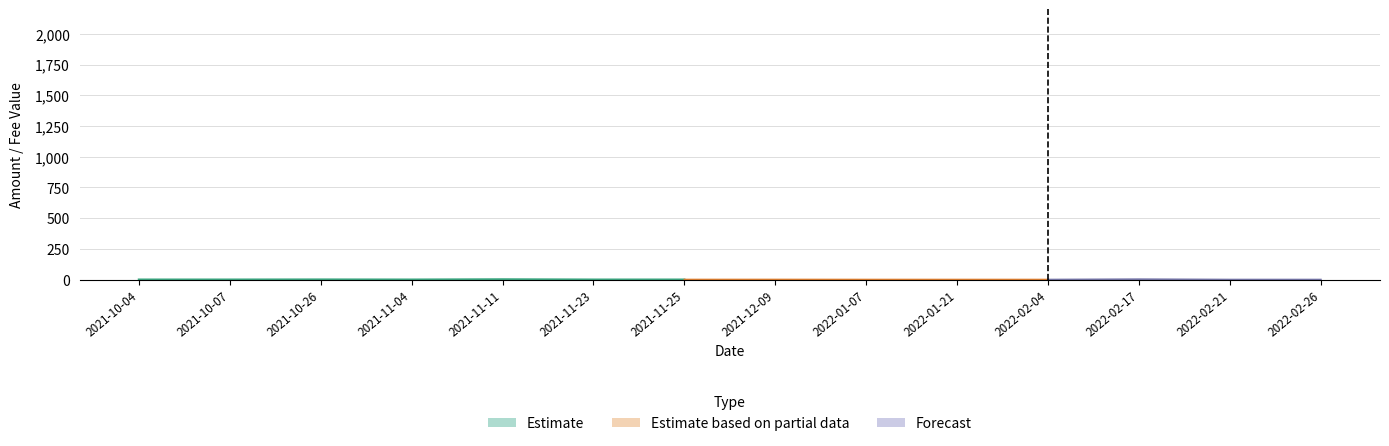

Where is the data nearest to the value 1?

2021-10-26